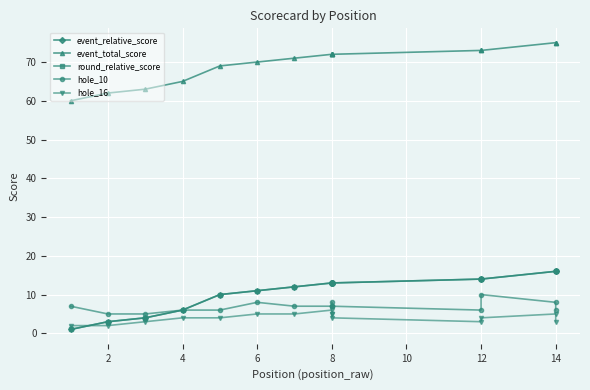

Which series has the largest total across all categories?

event_total_score